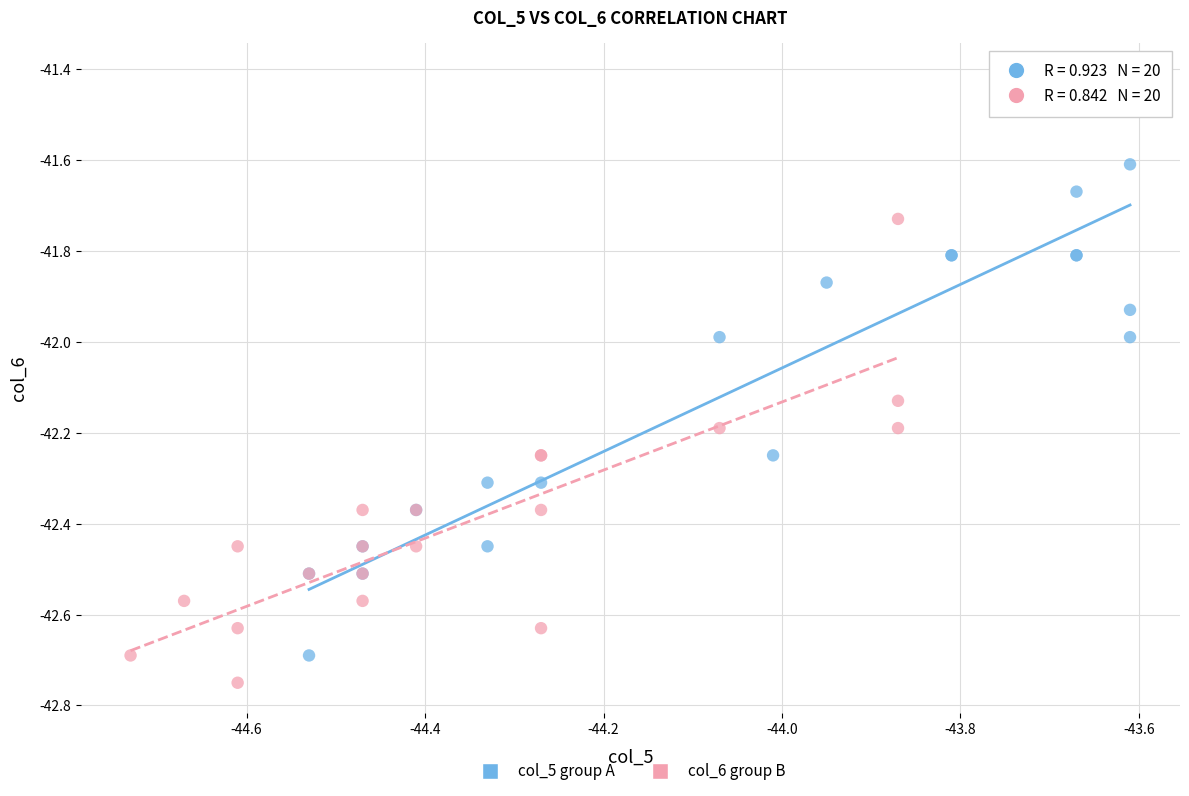

What are all the series names shown in the legend?

col_5 group A, col_6 group B